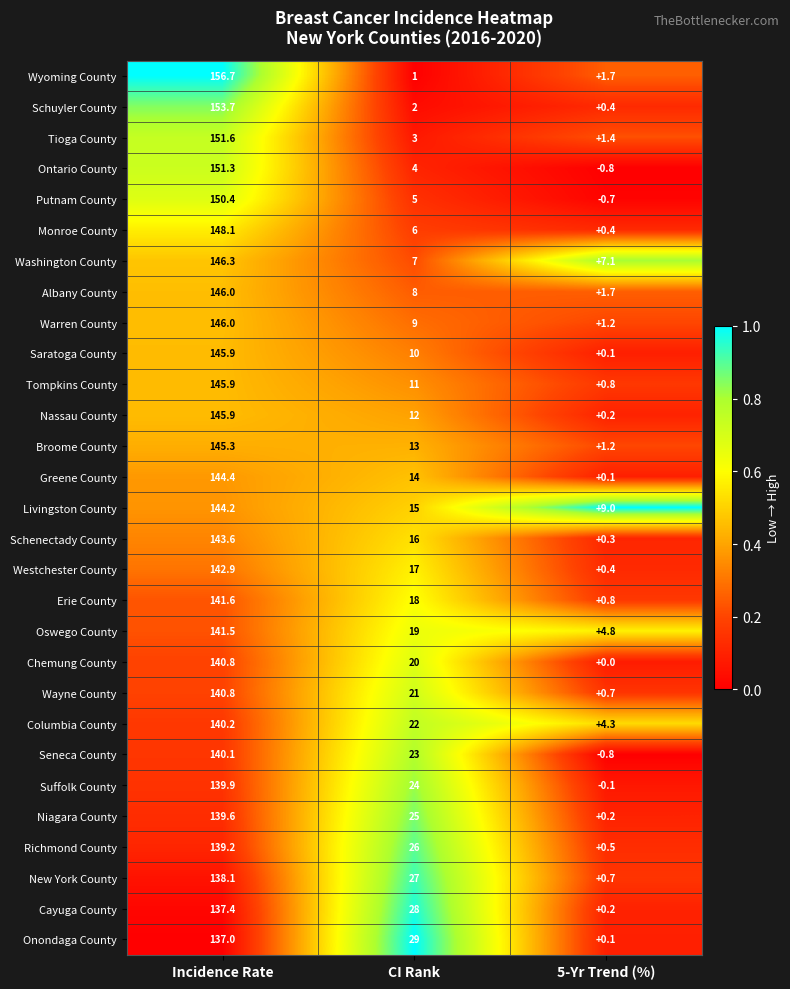

How many distinct data groups are displayed?

29